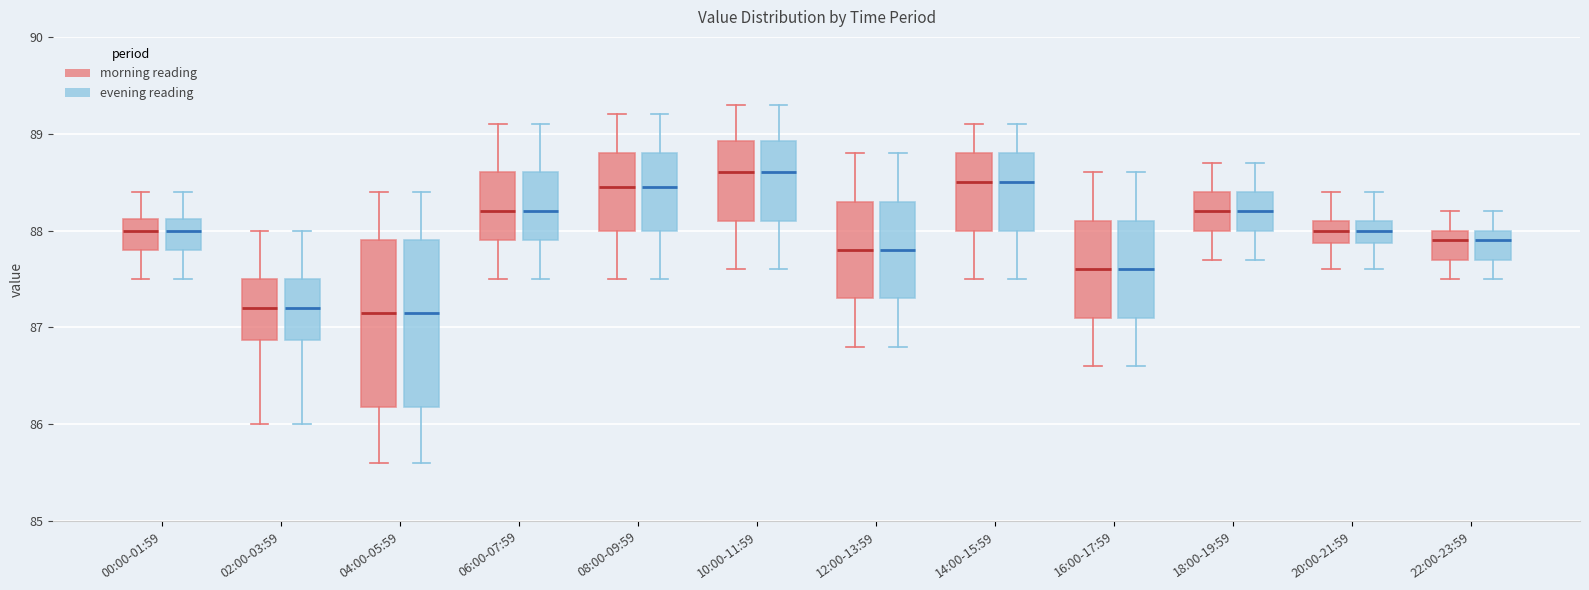

Where does the upper whisker of the box for 20:00-21:59 (evening reading) end on the y-axis? The values are not printed on the chart, so give them approximately, as read against the axis.

88.4